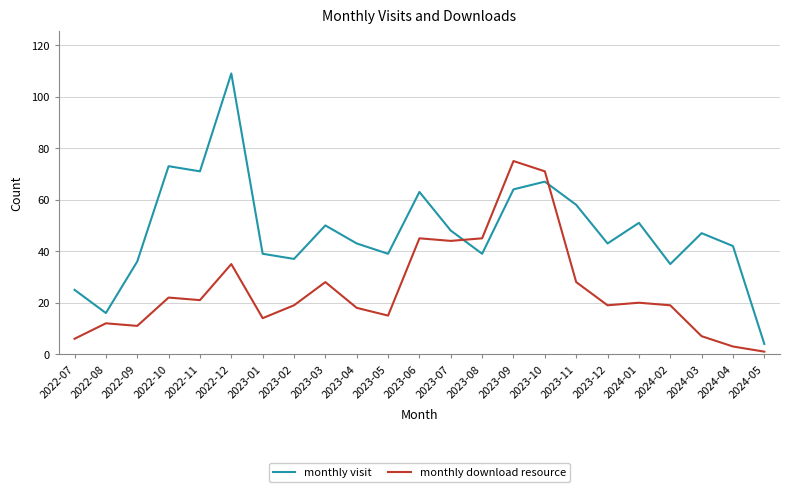

How many intersections are there between monthly visit and monthly download resource?

2